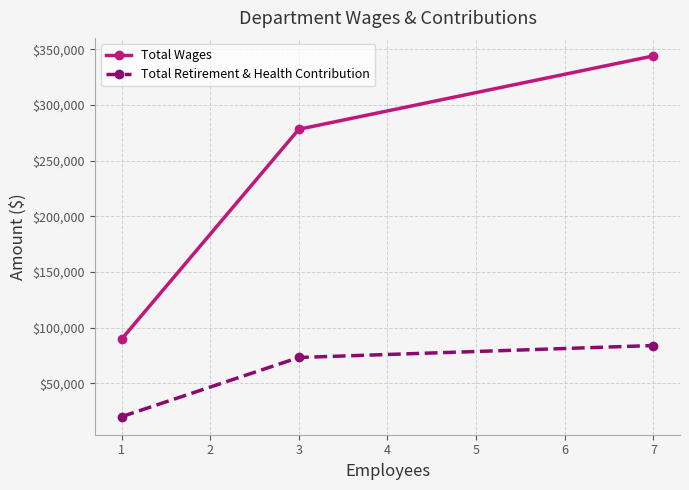

How many categories are shown in the chart?

3